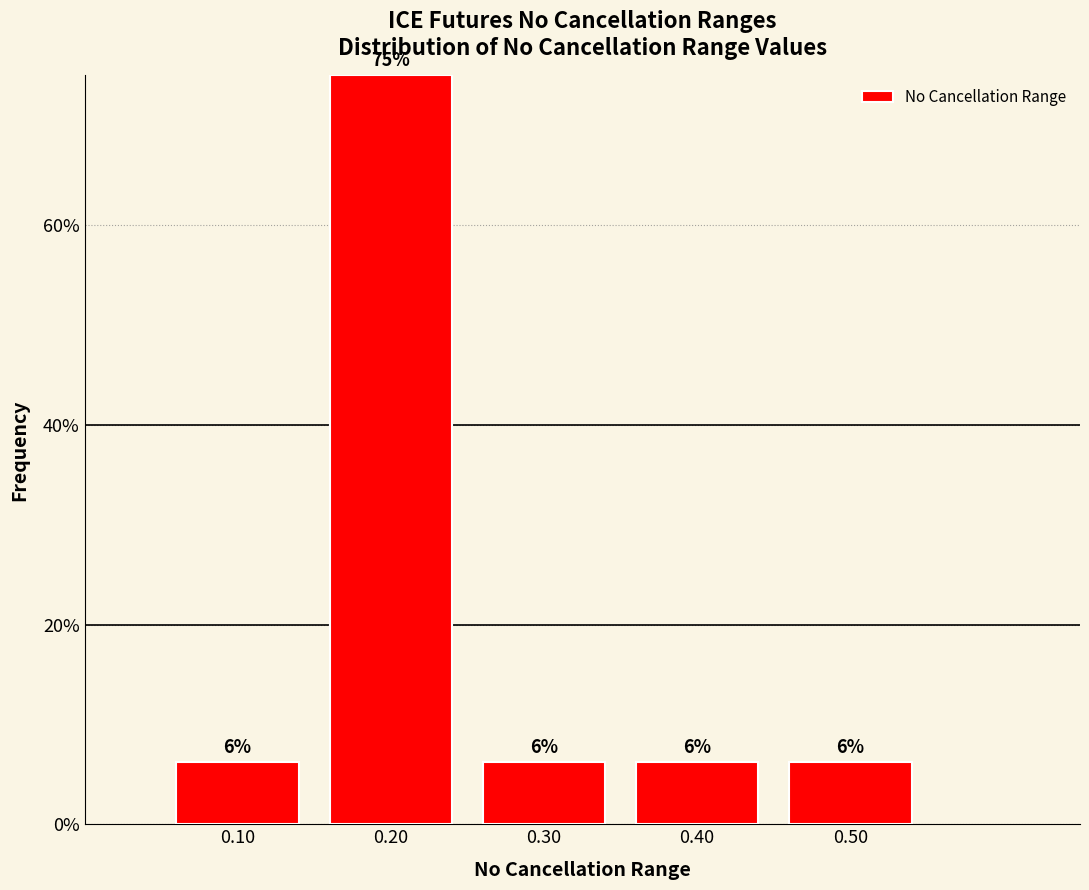

How many bars are there in total?

5